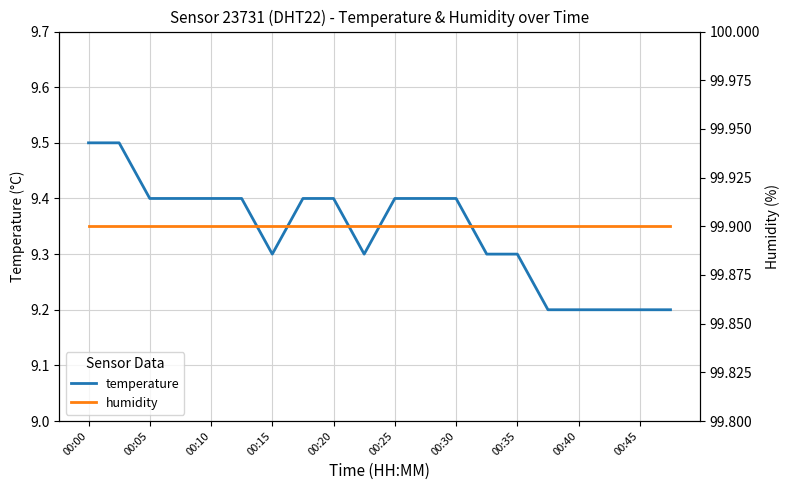

True or false: humidity and temperature intersect in this chart.

False